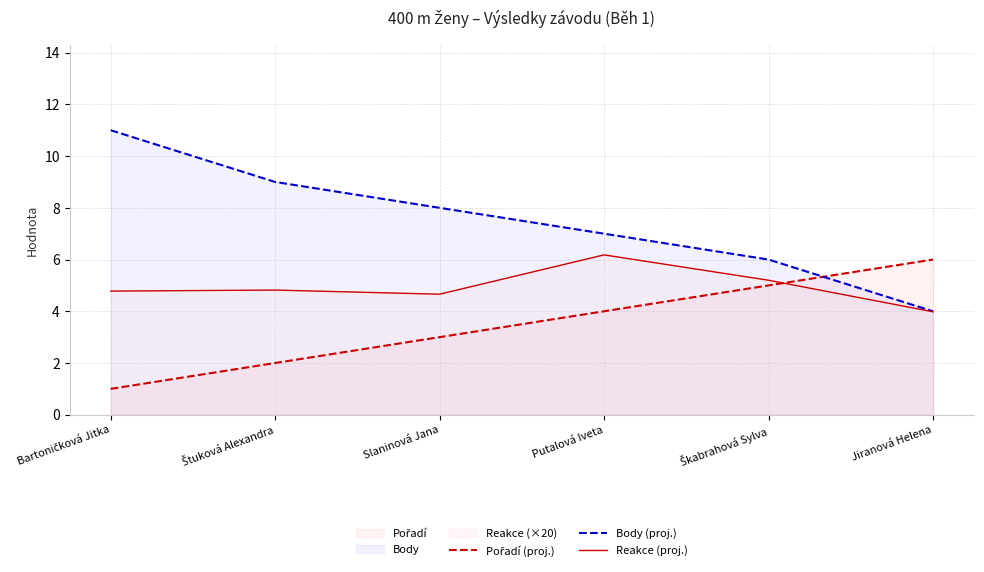

What is the sum of the Reakce (proj.) values at Putalová Iveta and Slaninová Jana?

10.8